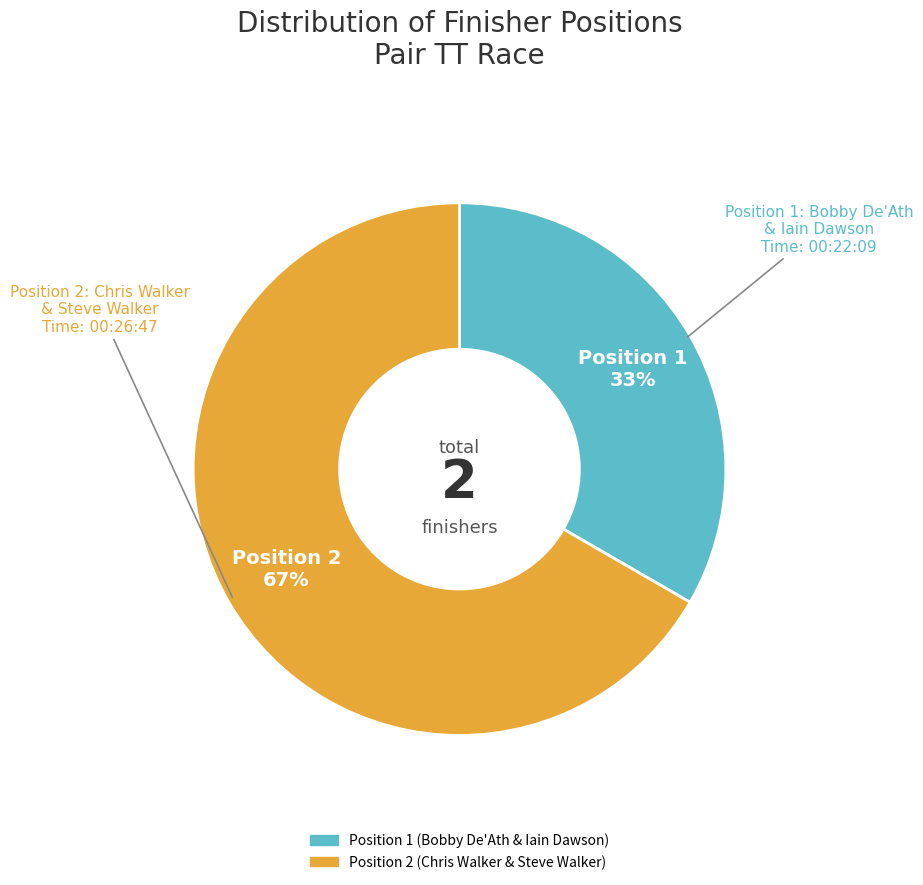

Does any single category account for the majority?

Yes